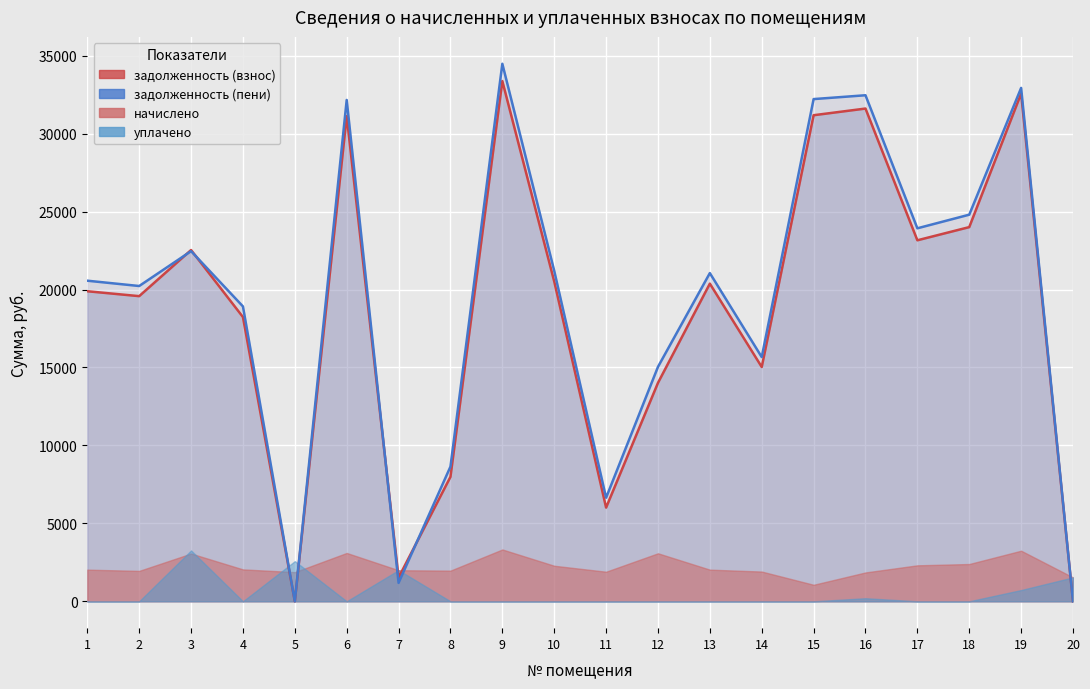

Does the chart display data point markers on the line(s)?

No